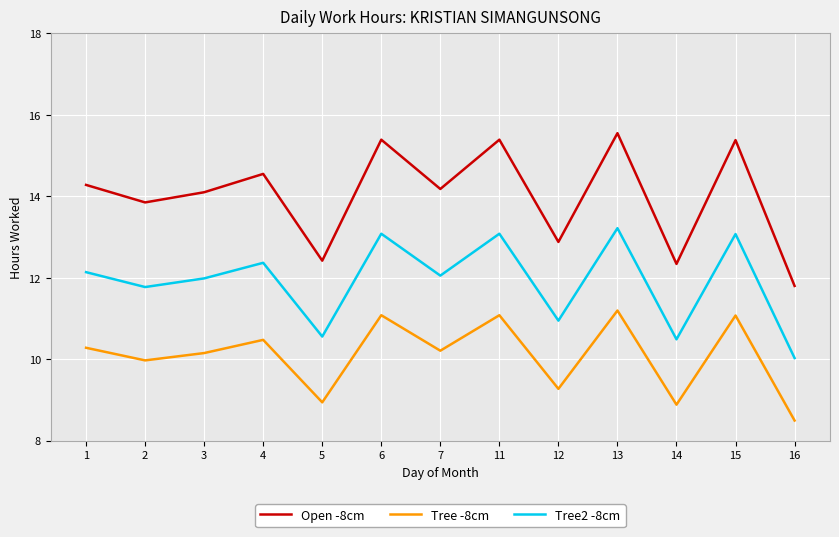

Which series changed the most between 12 and 15?

Open -8cm